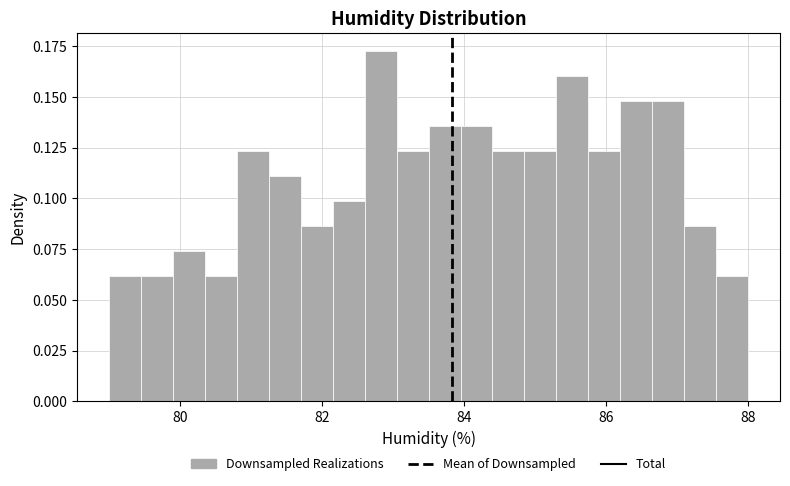

Around what value on the x-axis is the tallest bar? Give the approximate position of its centre, as read against the axis.

82.8